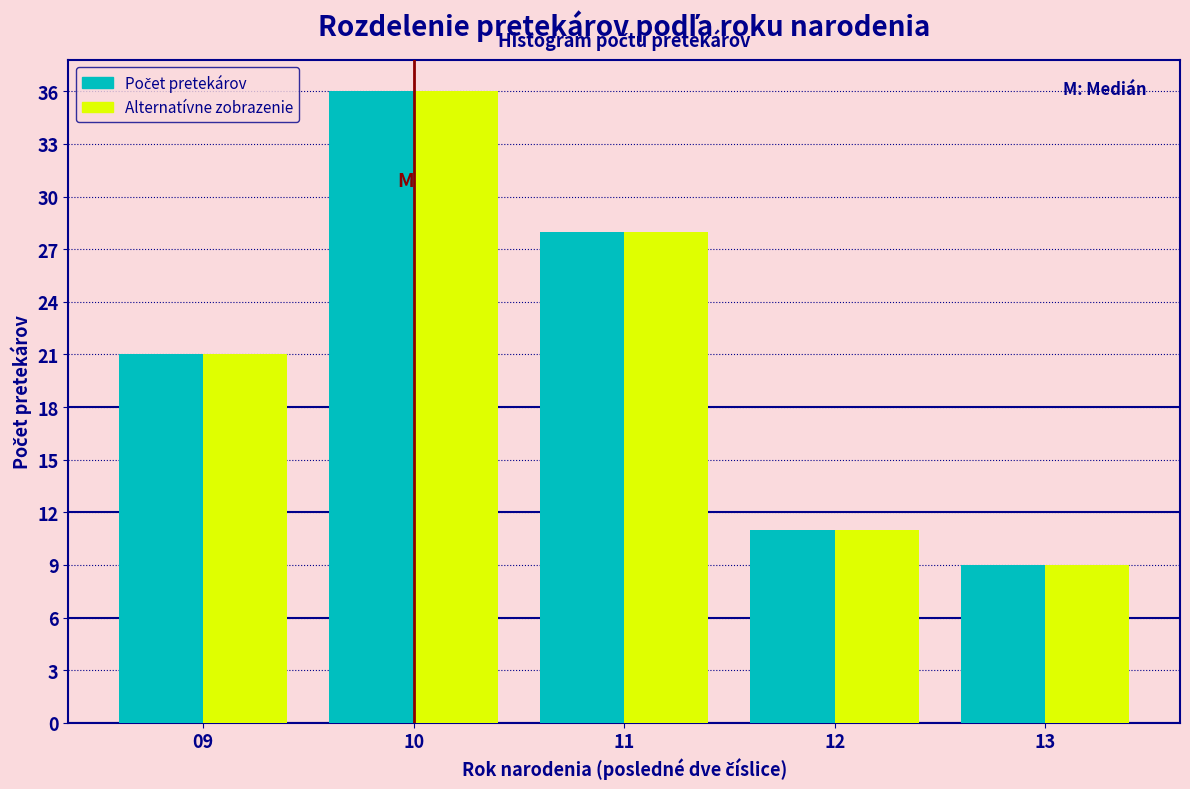

What is the smallest value displayed?

9